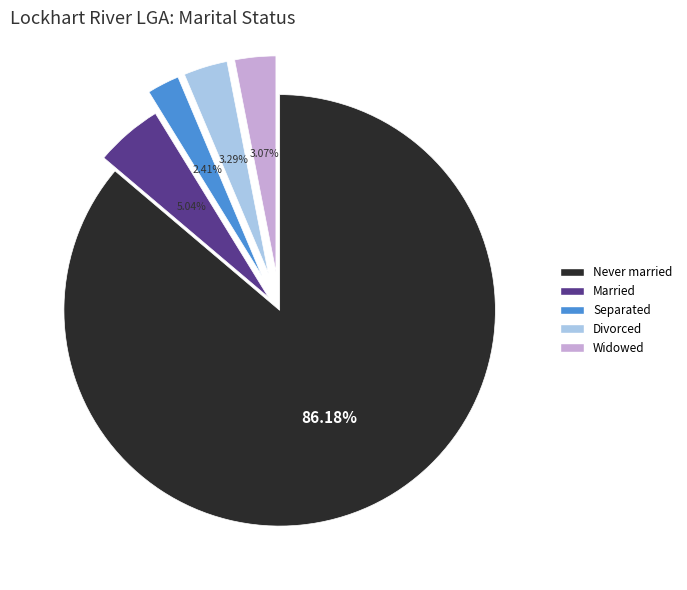

Is there a majority slice in this chart?

Yes